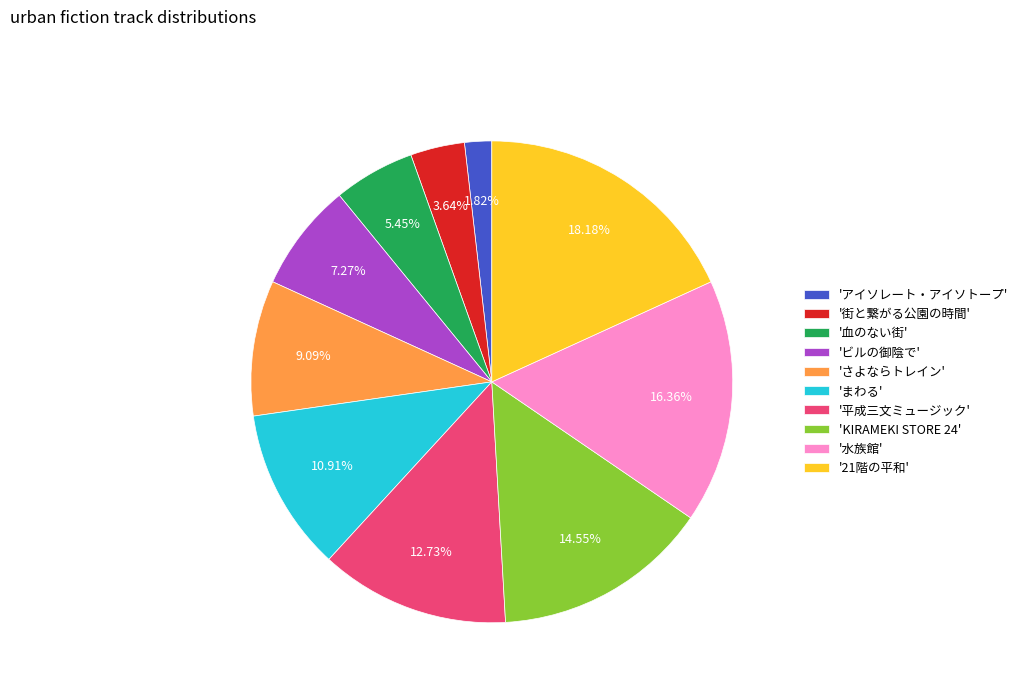

Rank the categories by value from lowest to highest.

'アイソレート・アイソトープ', '街と繋がる公園の時間', '血のない街', 'ビルの御陰で', 'さよならトレイン', 'まわる', '平成三文ミュージック', 'KIRAMEKI STORE 24', '水族館', '21階の平和'